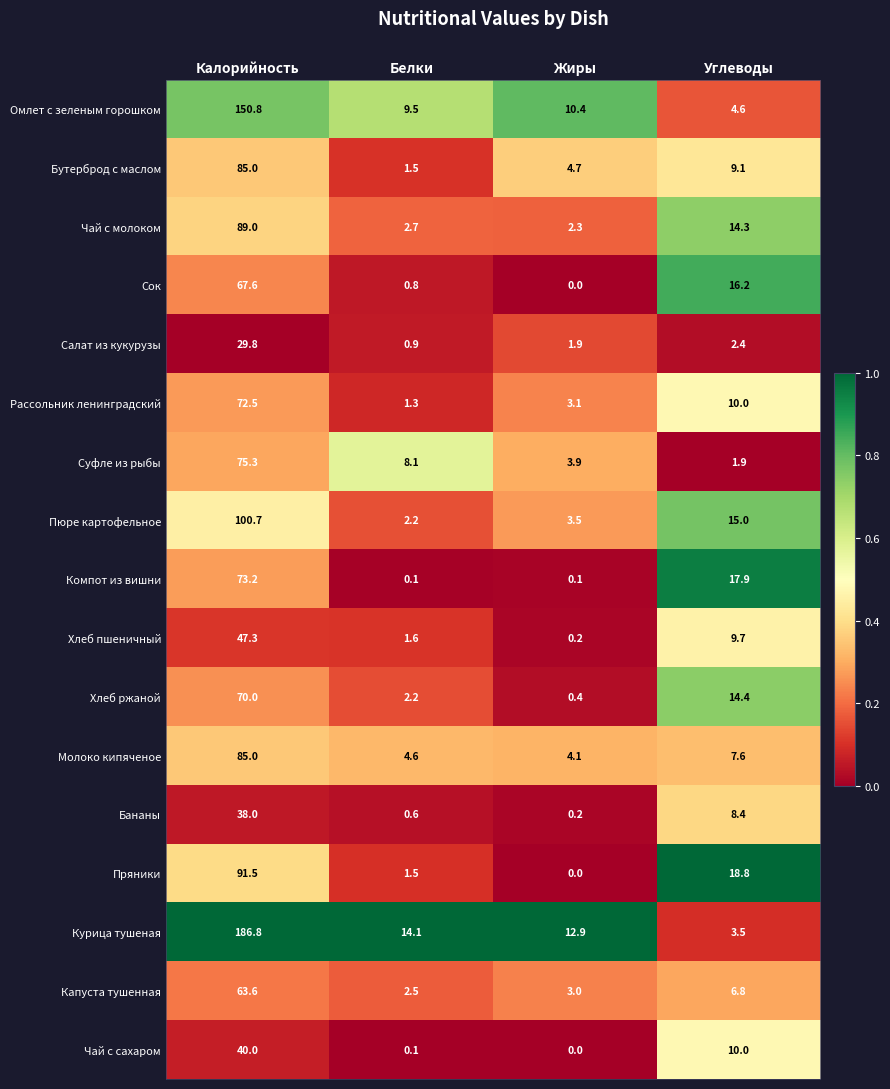

What is the spread (max minus min) of values at Жиры?

12.9